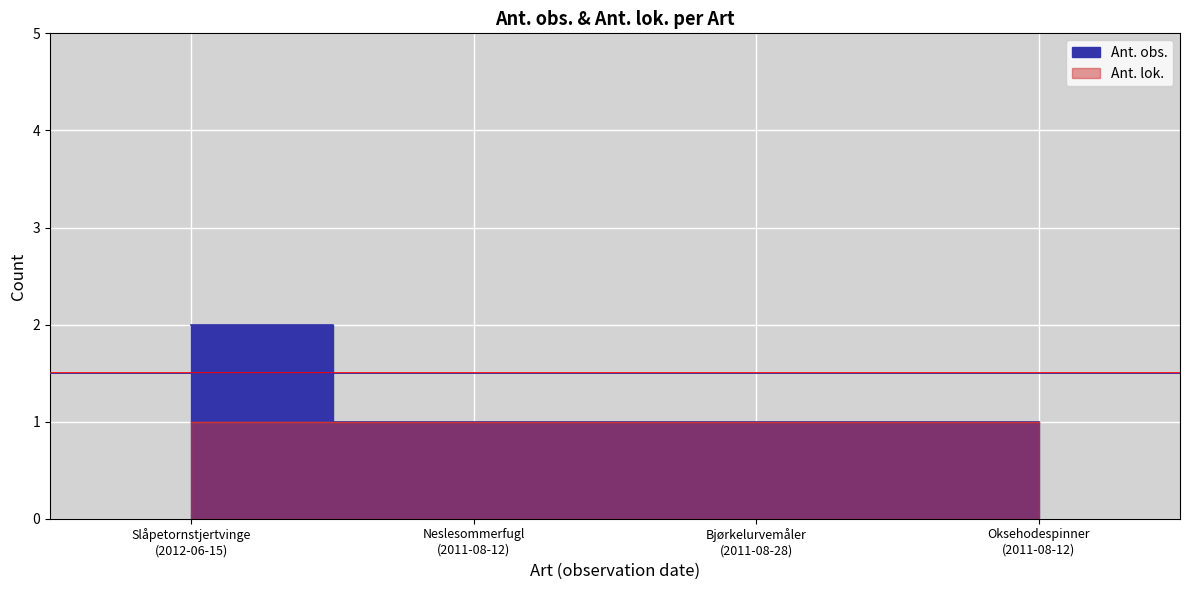

Reading right to left, what are all the values shown in this chart?

1	1	1	2